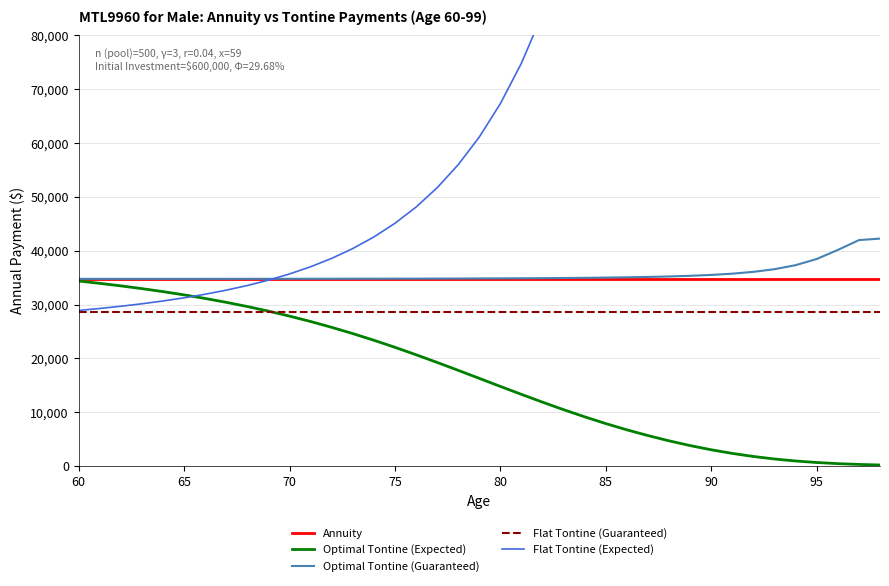

Reading right to left, transcribe all the data shown in this chart.

Annuity: 34739.8	34739.8	34739.8	34739.8	34739.8	34739.8	34739.8	34739.8	34739.8	34739.8	34739.8	34739.8	34739.8	34739.8	34739.8	34739.8	34739.8	34739.8	34739.8	34739.8	34739.8	34739.8	34739.8	34739.8	34739.8	34739.8	34739.8	34739.8	34739.8	34739.8	34739.8	34739.8	34739.8	34739.8	34739.8	34739.8	34739.8	34739.8	34739.8
Optimal Tontine (Expected): 203.6	306.3	455.2	663.8	946.1	1315.2	1782.3	2351.2	3025.3	3804.6	4685.9	5663.1	6727.4	7888.9	9139.8	10469.8	11865.7	13312.2	14792.1	16286.8	17777.5	19246.1	20675.9	22052.5	23364.6	24603.7	25764.8	26846.0	27847.8	28772.7	29624.6	30408.0	31127.7	31788.5	32395.1	32951.9	33462.9	33932.2	34363.6
Optimal Tontine (Guaranteed): 42243.9	41958.3	40135.7	38452.6	37307.8	36561.0	36064.6	35729.0	35496.0	35330.1	35209.3	35119.6	35051.5	34998.3	34956.2	34922.4	34895.1	34872.9	34854.7	34839.7	34827.2	34816.8	34808.1	34800.8	34794.6	34789.4	34785.0	34781.2	34777.9	34775.1	34772.7	34770.6	34768.8	34767.2	34765.7	34764.5	34763.3	34762.3	34761.4
Flat Tontine (Guaranteed): 28566.0	28566.0	28566.0	28566.0	28566.0	28566.0	28566.0	28566.0	28566.0	28566.0	28566.0	28566.0	28566.0	28566.0	28566.0	28566.0	28566.0	28566.0	28566.0	28566.0	28566.0	28566.0	28566.0	28566.0	28566.0	28566.0	28566.0	28566.0	28566.0	28566.0	28566.0	28566.0	28566.0	28566.0	28566.0	28566.0	28566.0	28566.0	28566.0
Flat Tontine (Expected): 5927596.5	3913661.5	2518898.2	1654664.8	1126412.4	794128.0	578033.0	434089.6	335165.2	265266.5	214640.0	177151.9	148837.0	126730.2	109253.4	95283.3	84008.3	74832.1	67310.4	61106.7	55962.6	51676.9	48091.2	45079.6	42540.6	40392.1	38566.8	37009.5	35674.8	34525.3	33530.2	32664.4	31907.5	31242.7	30656.4	30137.3	29676.1	29264.8	28896.7